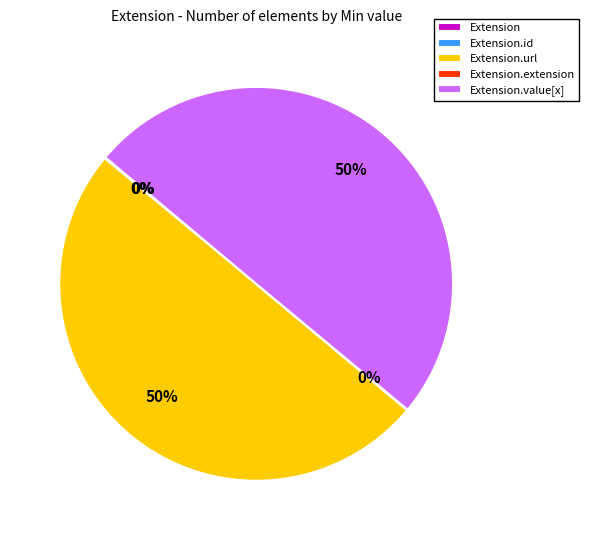

To the nearest percent, what is the average slice percentage?

20%